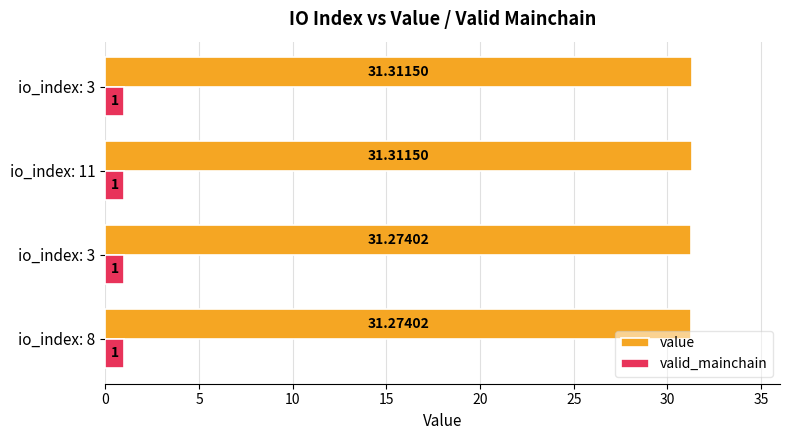

Count the number of categories in the chart.

4